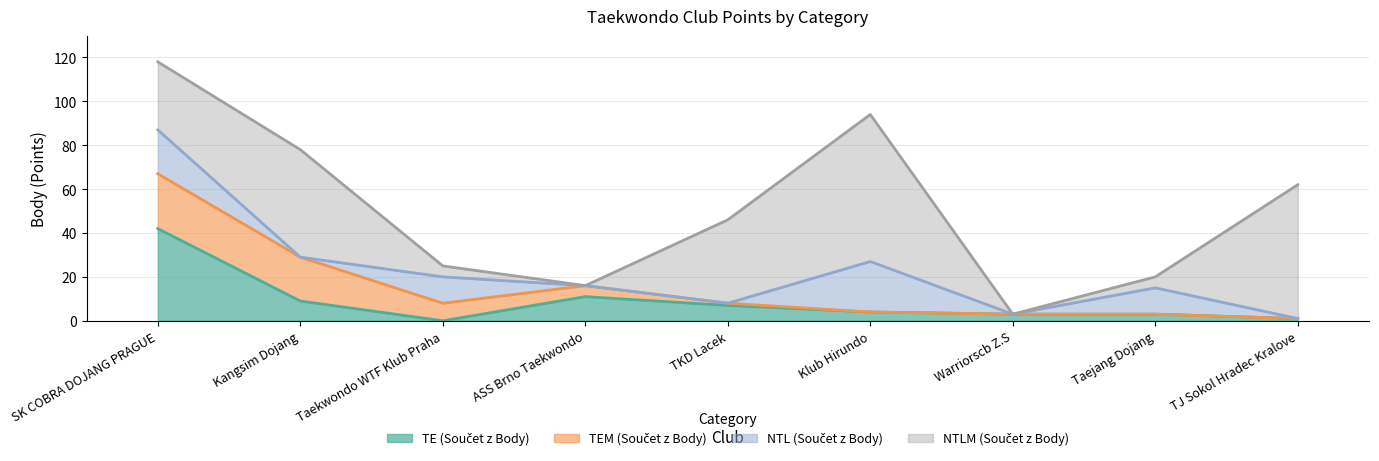

What position from the left is Klub Hirundo?

6